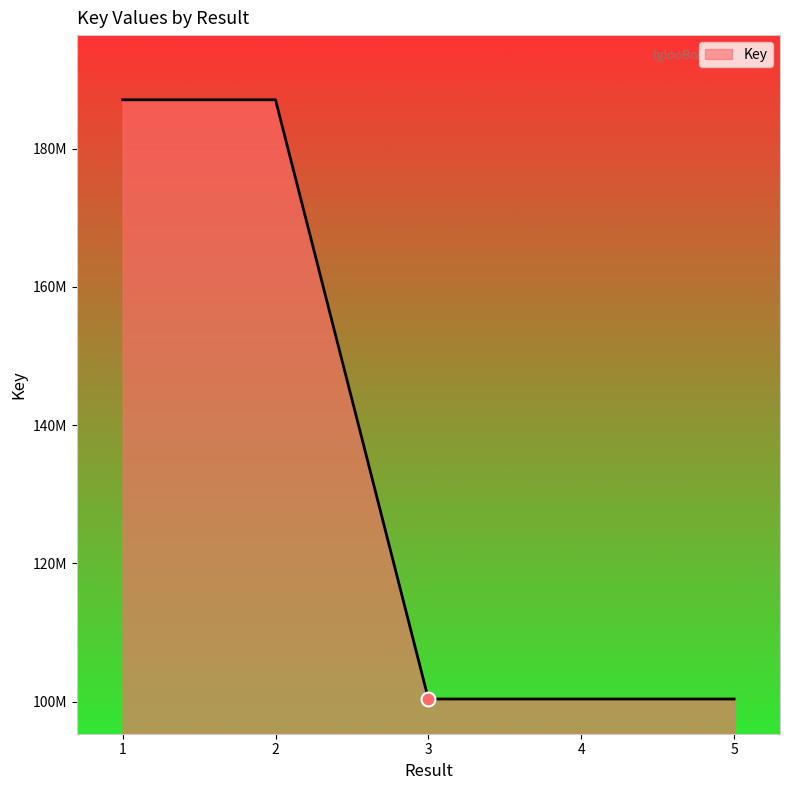

The chart shows a value of 35509160 at 3. True or false?

False